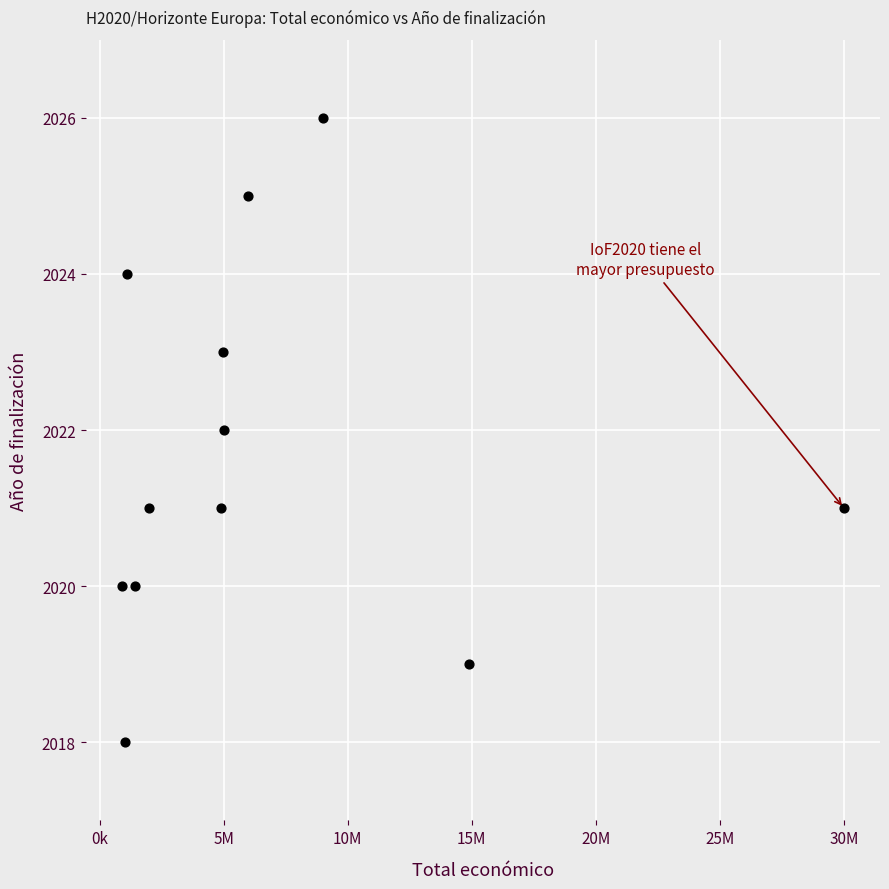

What is the average X value?

6767136